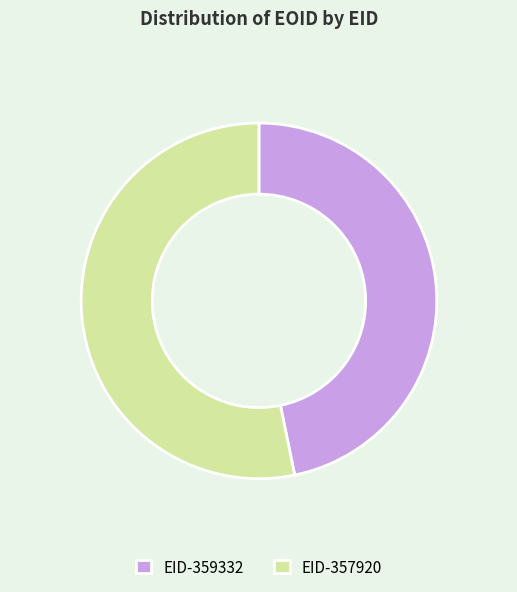

Is the sum of EID-357920 and EID-359332 greater than half?

Yes